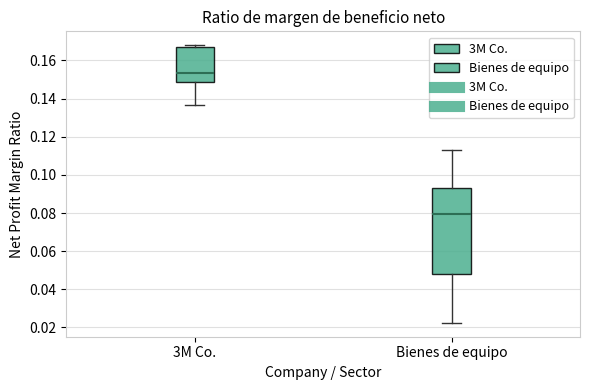

Reading left to right, transcribe this box plot: for each box, give where its median line is, the range the box spans, and where its two whiskers end, as read against the y-axis. The values are not printed on the chart, so give them approximately, as read against the axis.

3M Co.: median 0.154, box 0.148 to 0.168, whiskers 0.136 to 0.168 (just above the box's upper edge)
Bienes de equipo: median 0.080, box 0.048 to 0.094, whiskers 0.022 to 0.114